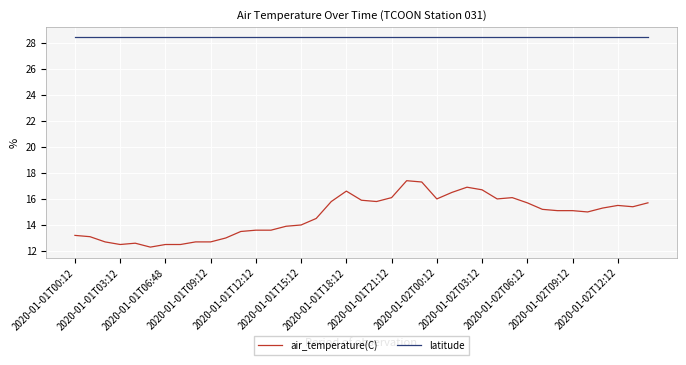

List the series in order of their overall mean, lowest first.

air_temperature(C), latitude